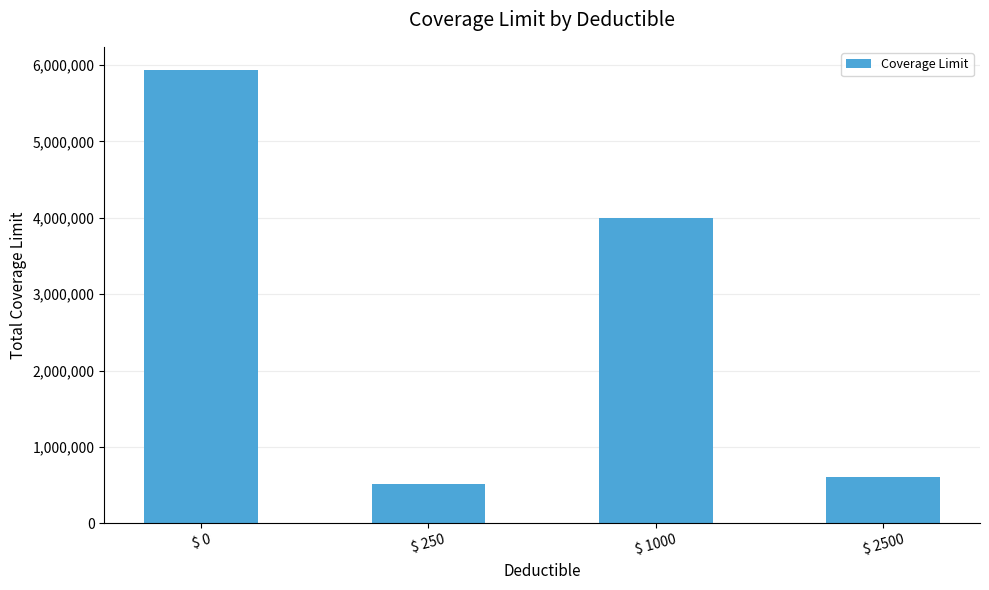

List the labels in order of value, smallest first.

$ 250, $ 2500, $ 1000, $ 0